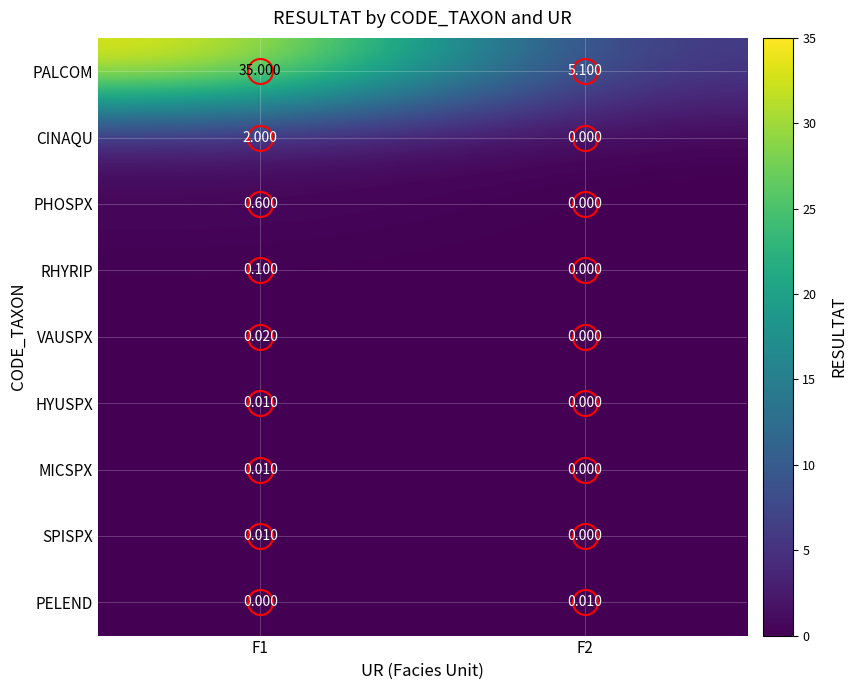

At how many categories does at least one series exceed 0?

2